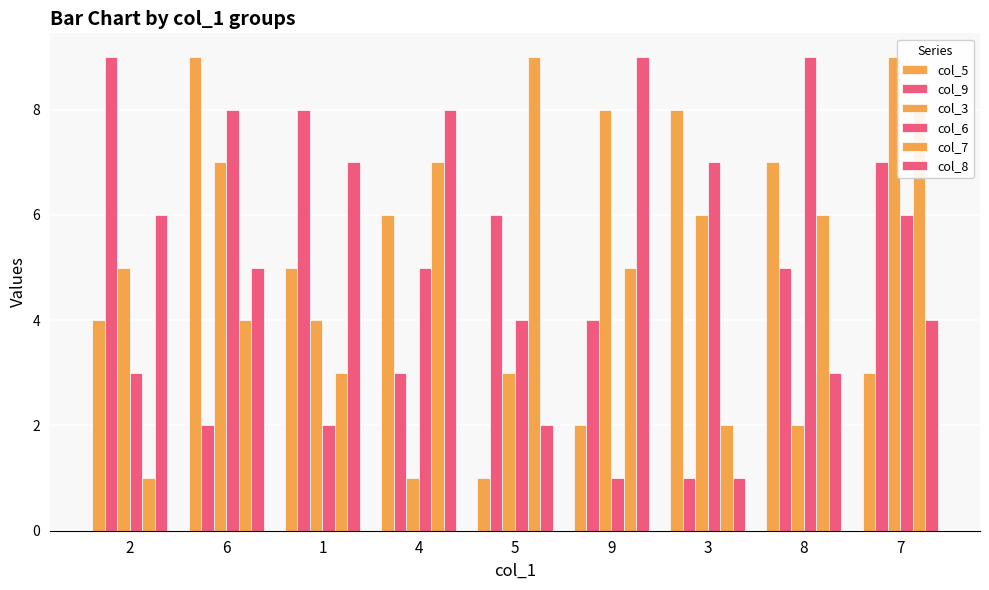

Rank the series by their maximum value, from lowest to highest.

col_5, col_9, col_3, col_6, col_7, col_8